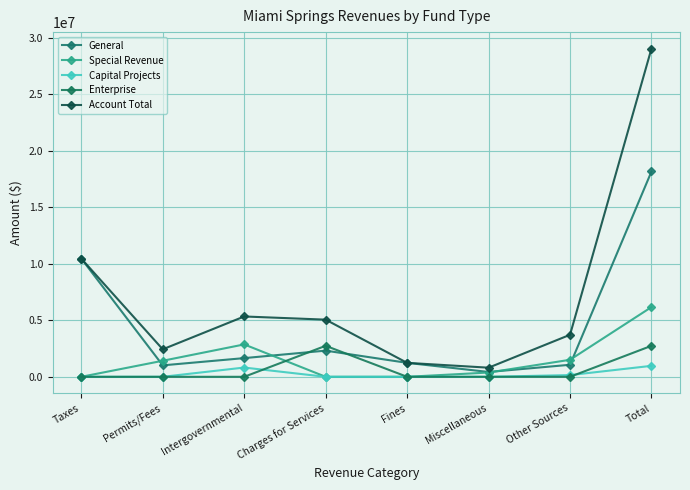

What is the value of the Capital Projects point at the 7th from the left?

151169